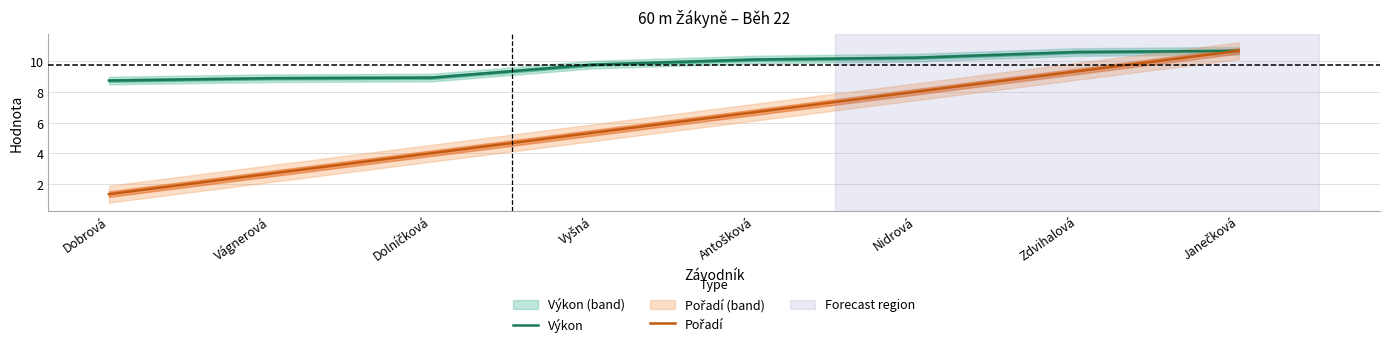

At how many categories does at least one series exceed 3?

8